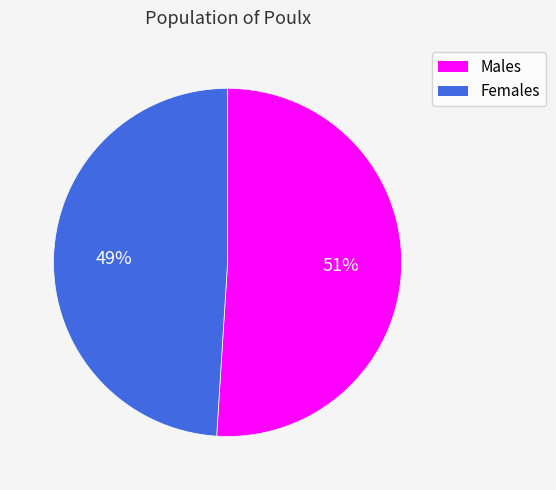

Is there a majority slice in this chart?

Yes